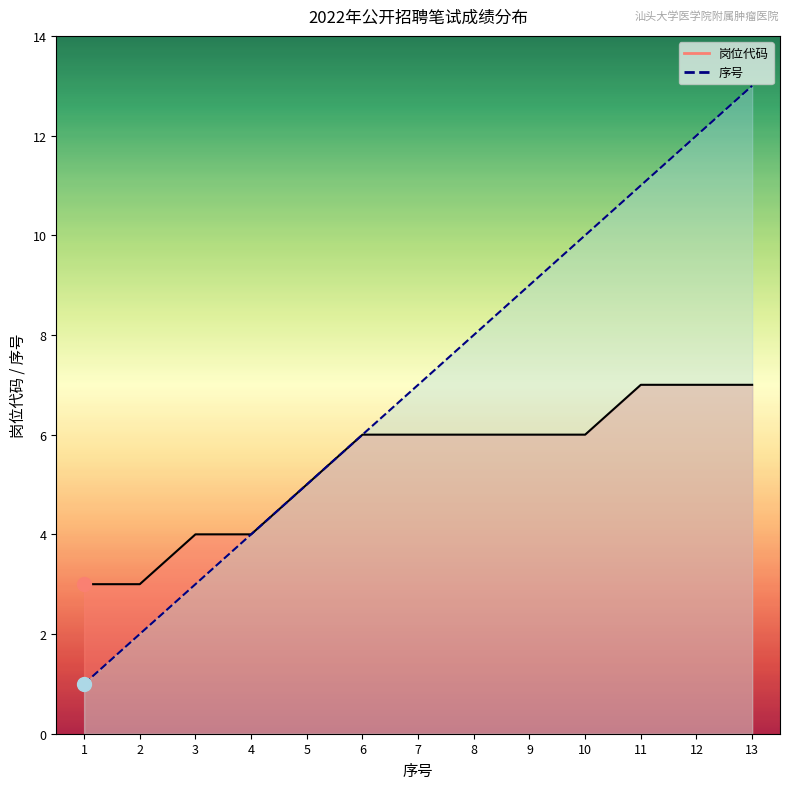

What is the maximum value for 序号?

13